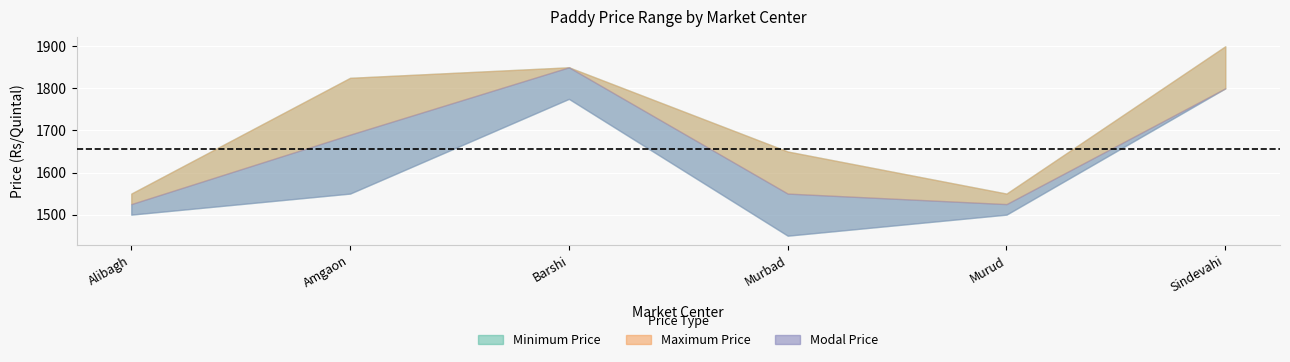

Reading right to left, list all the values displayed in this chart.

Minimum Price: Sindevahi=1800	Murud=1500	Murbad=1450	Barshi=1775	Amgaon=1550	Alibagh=1500
Maximum Price: Sindevahi=1900	Murud=1550	Murbad=1650	Barshi=1850	Amgaon=1825	Alibagh=1550
Modal Price: Sindevahi=1800	Murud=1525	Murbad=1550	Barshi=1850	Amgaon=1690	Alibagh=1525